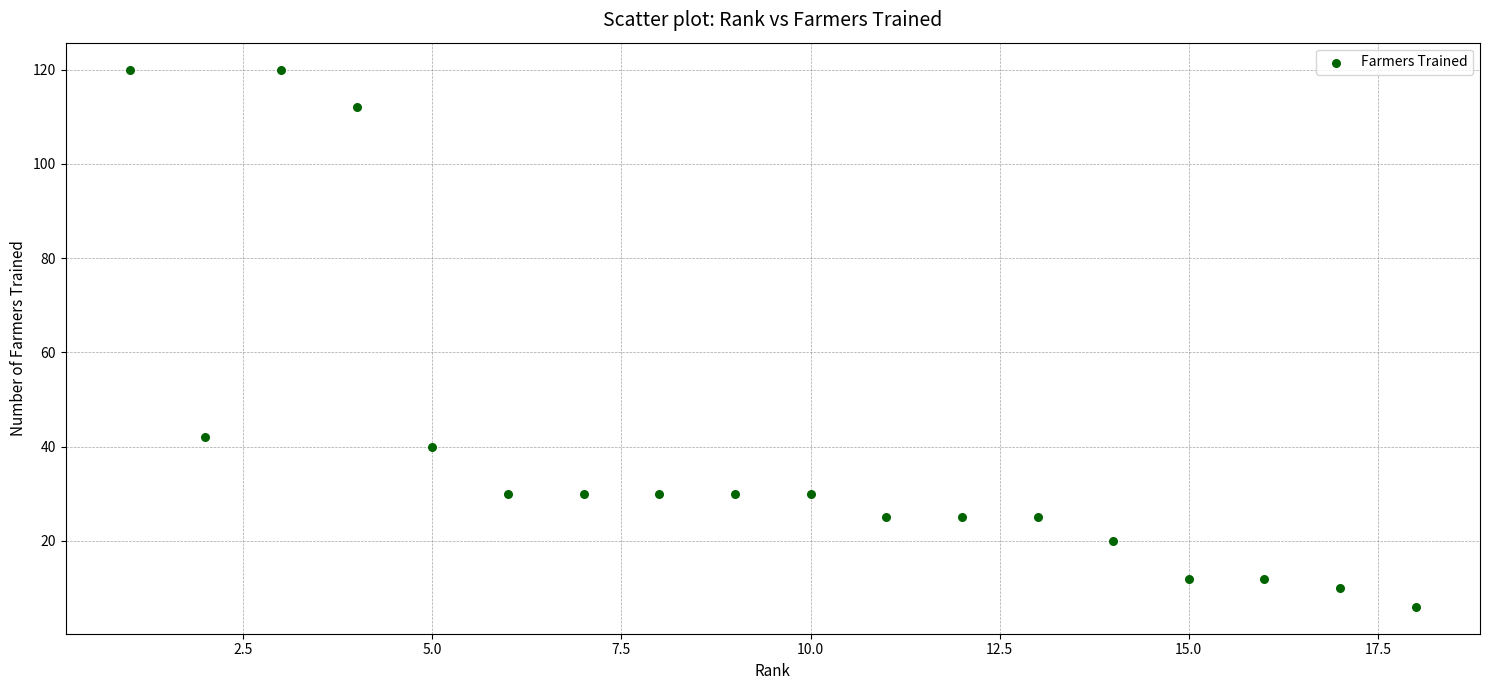

What Y value in the scatter plot is closest to 63?

42